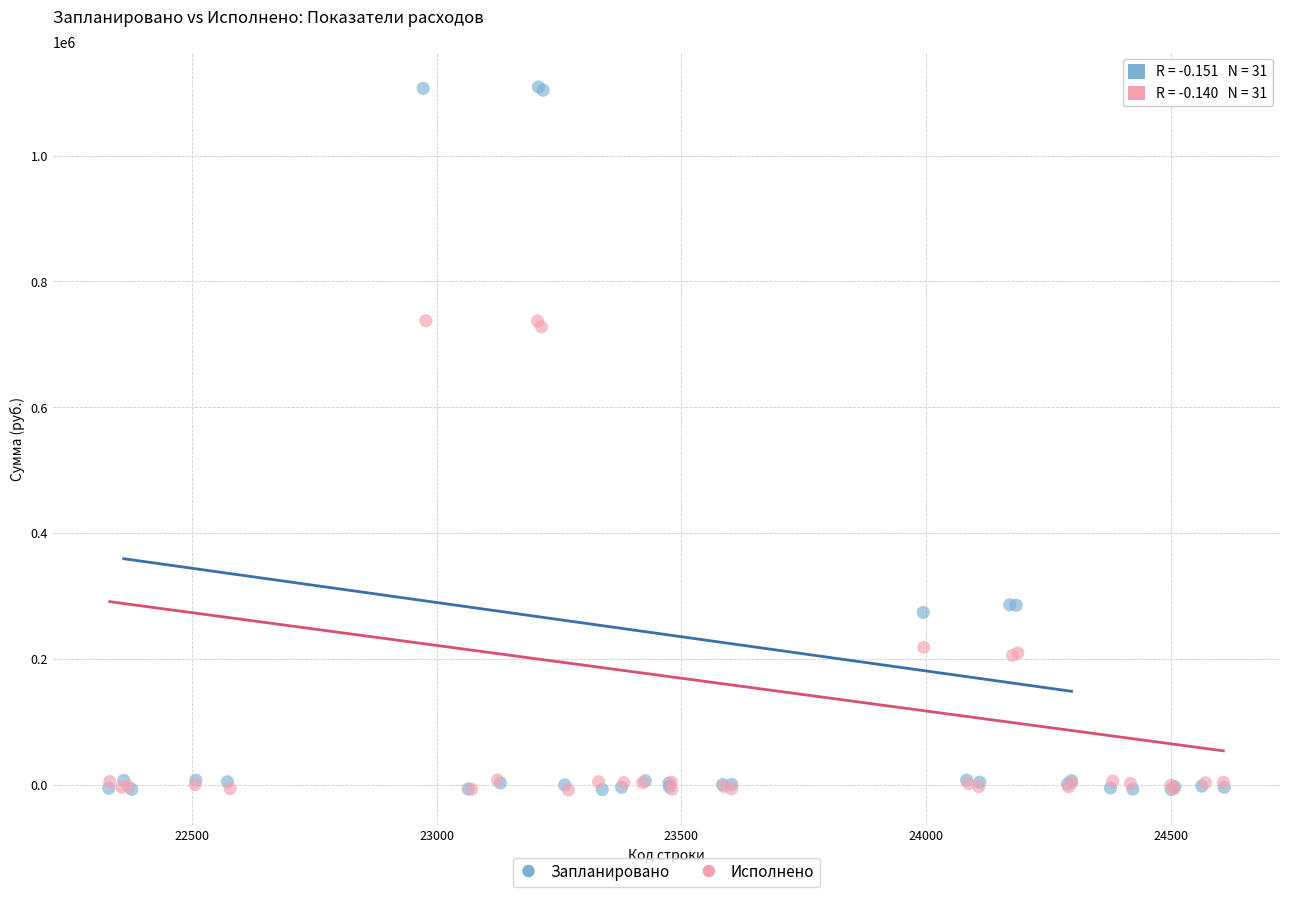

Which series reaches the maximum Y coordinate?

Запланировано